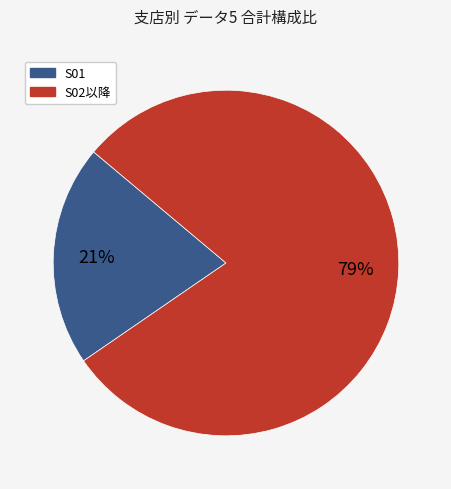

Is there any slice that represents more than half of the pie?

Yes